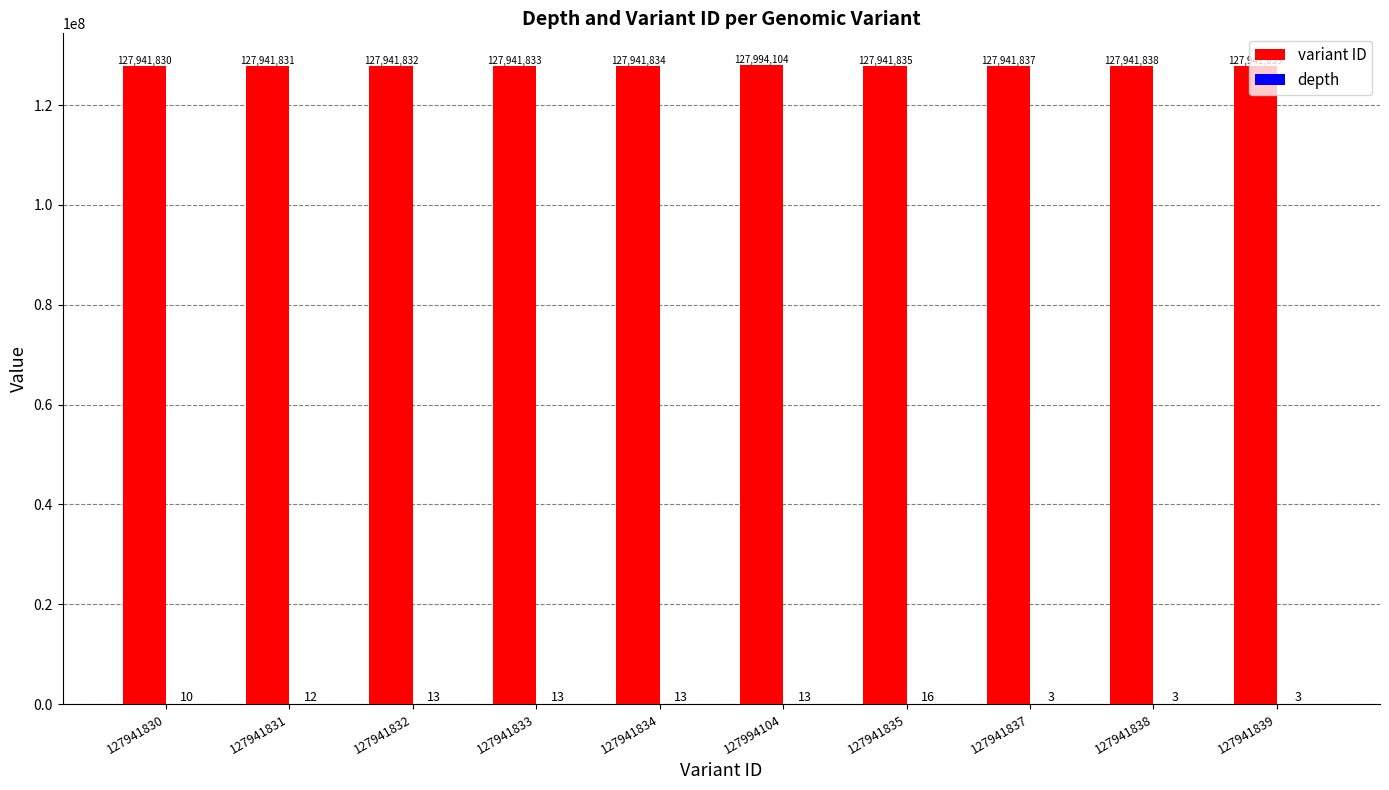

What is the approximate value of variant ID at 127941831?

127941831